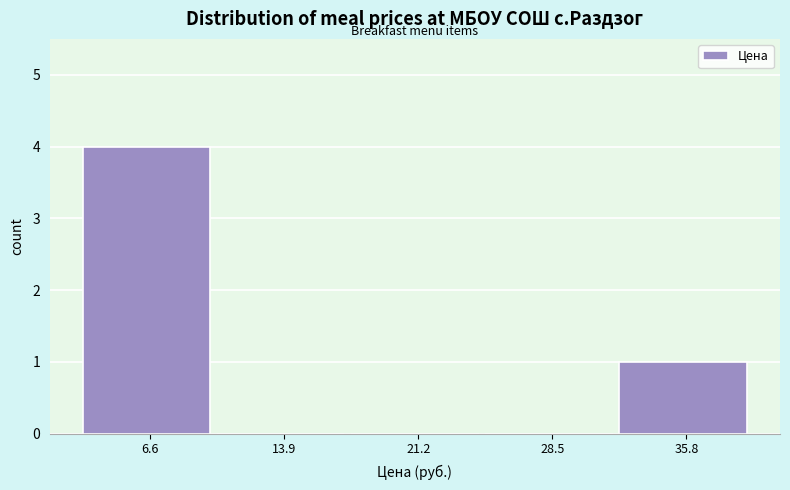

Reading left to right, transcribe this chart: for each bar, give the range it covers on the x-axis and its height. Neither the bar edges nor the heights are printed on the chart, so give them approximately, as read against the axes.

3 to 10: 4
10 to 18: 0
18 to 25: 0
25 to 32: 0
32 to 39: 1